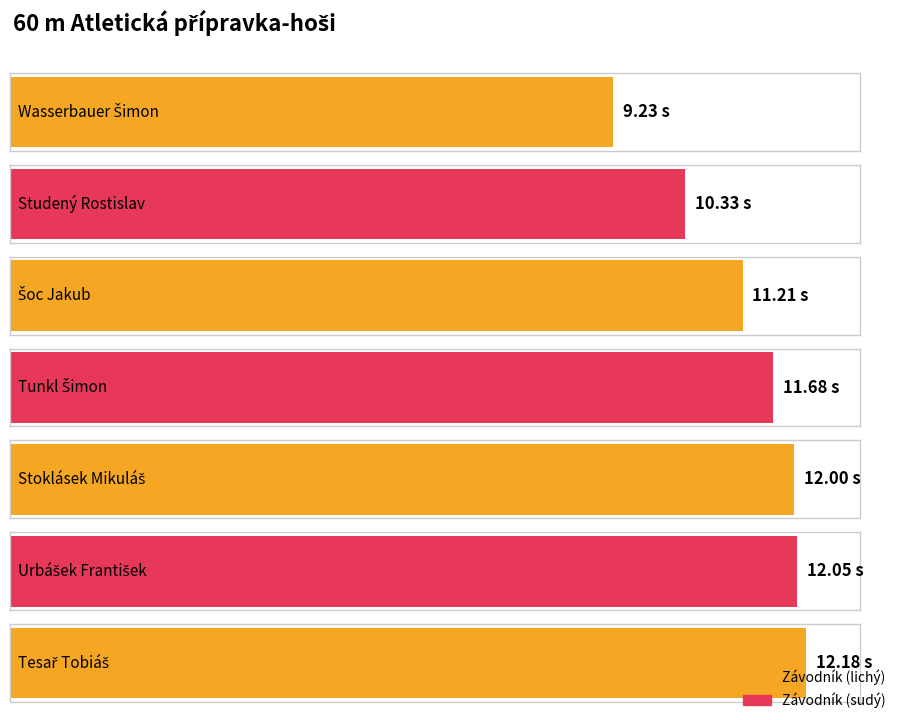

What is the maximum value shown in the chart?

12.2